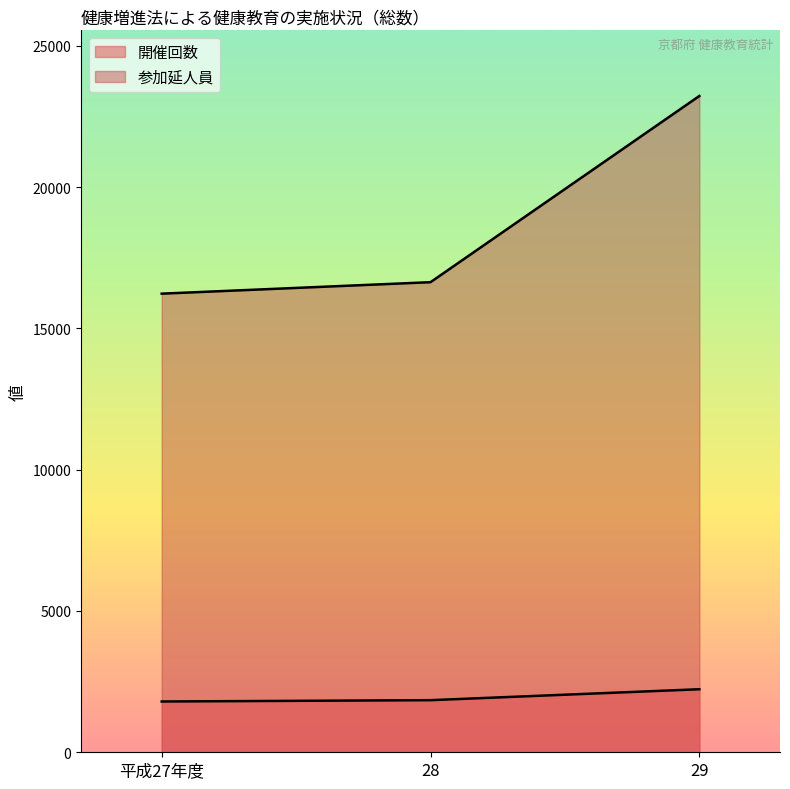

Which series has the largest total across all categories?

参加延人員